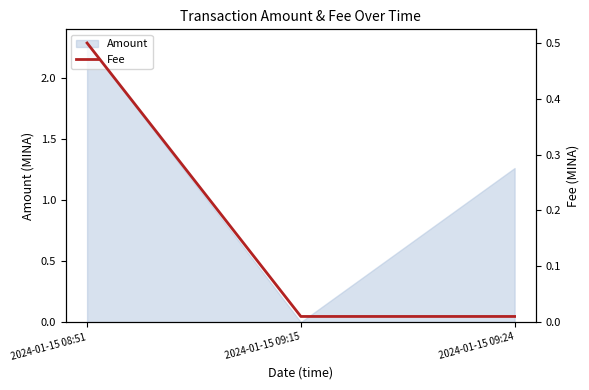

Which category has the lowest value across all series?

2024-01-15 09:15